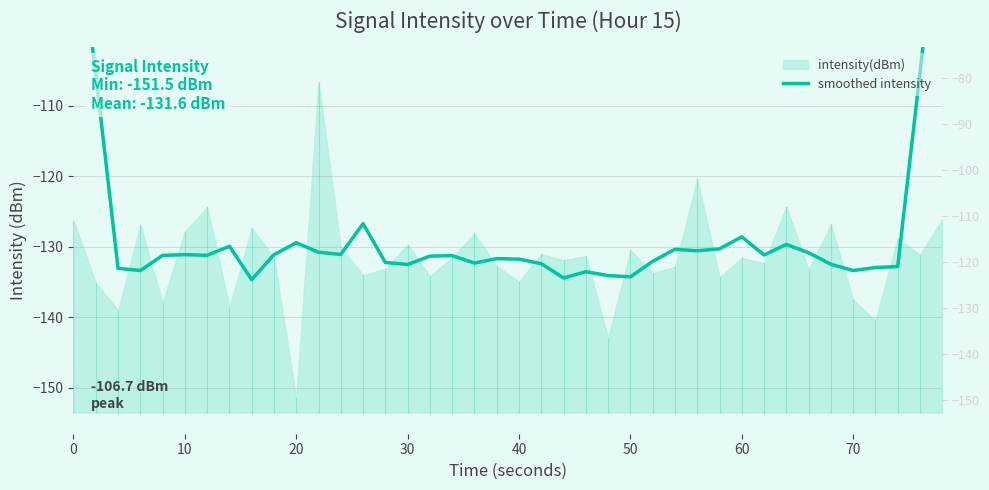

Reading right to left, what are all the values shown in this chart?

-77.2	-105.3	-132.8	-133.0	-133.4	-132.5	-130.9	-129.7	-131.2	-128.6	-130.3	-130.6	-130.4	-132.1	-134.3	-134.1	-133.5	-134.4	-132.4	-131.8	-131.7	-132.3	-131.3	-131.3	-132.5	-132.2	-126.7	-131.1	-130.8	-129.4	-131.1	-134.7	-129.9	-131.2	-131.1	-131.2	-133.4	-133.1	-105.5	-80.1